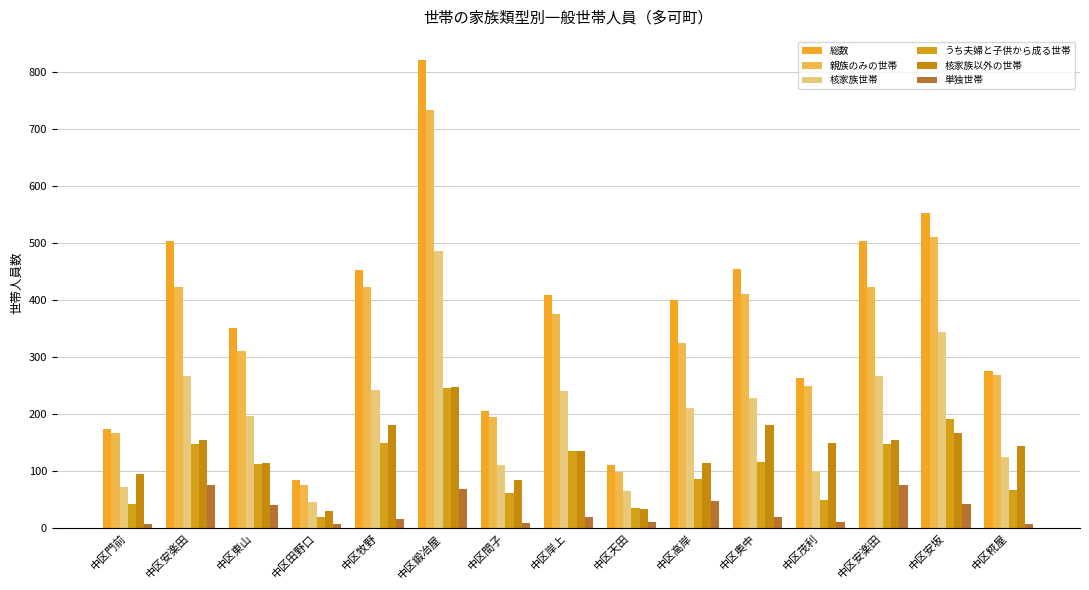

Which has a higher value, 中区間子 or 中区東山?

中区東山